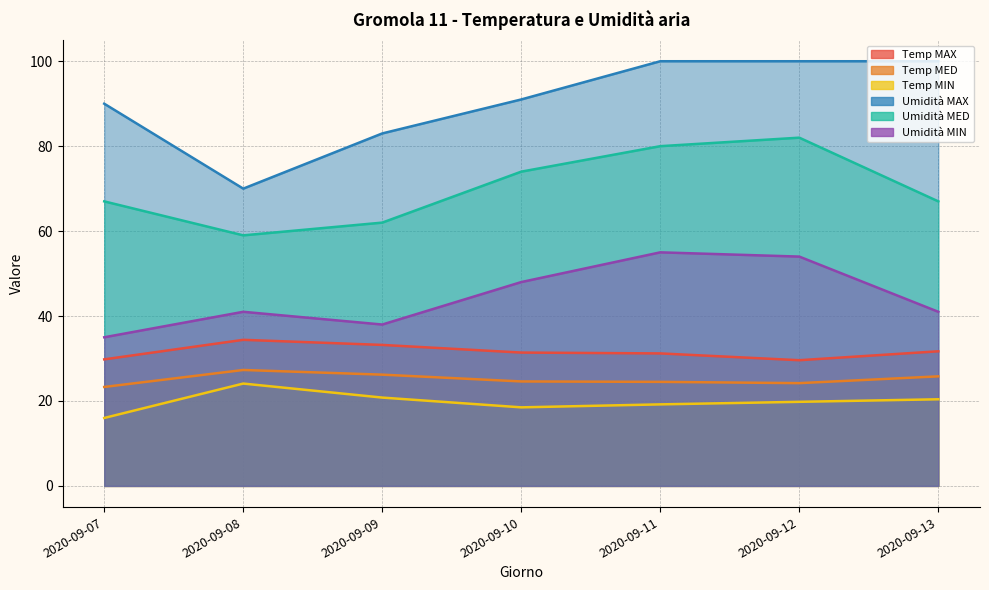

Where is the first local minimum for Temp MIN?

2020-09-10